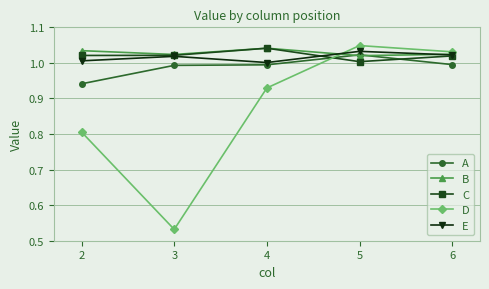

Between 2 and 6, which series saw the biggest shift?

D